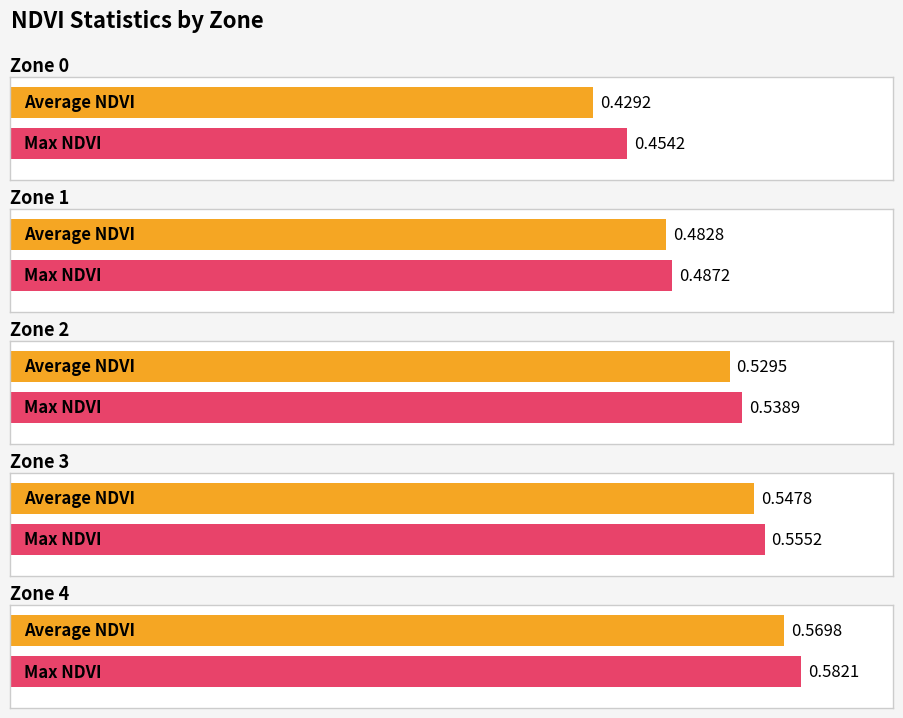

What is the sum of all Average NDVI values?

2.6